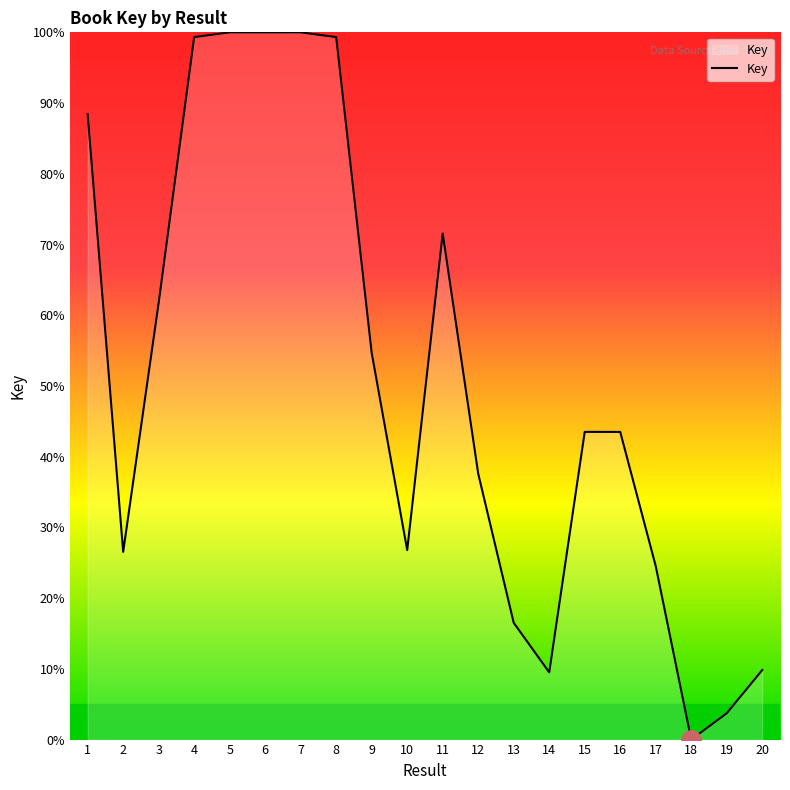

The value at 12 is 21.5. True or false?

False